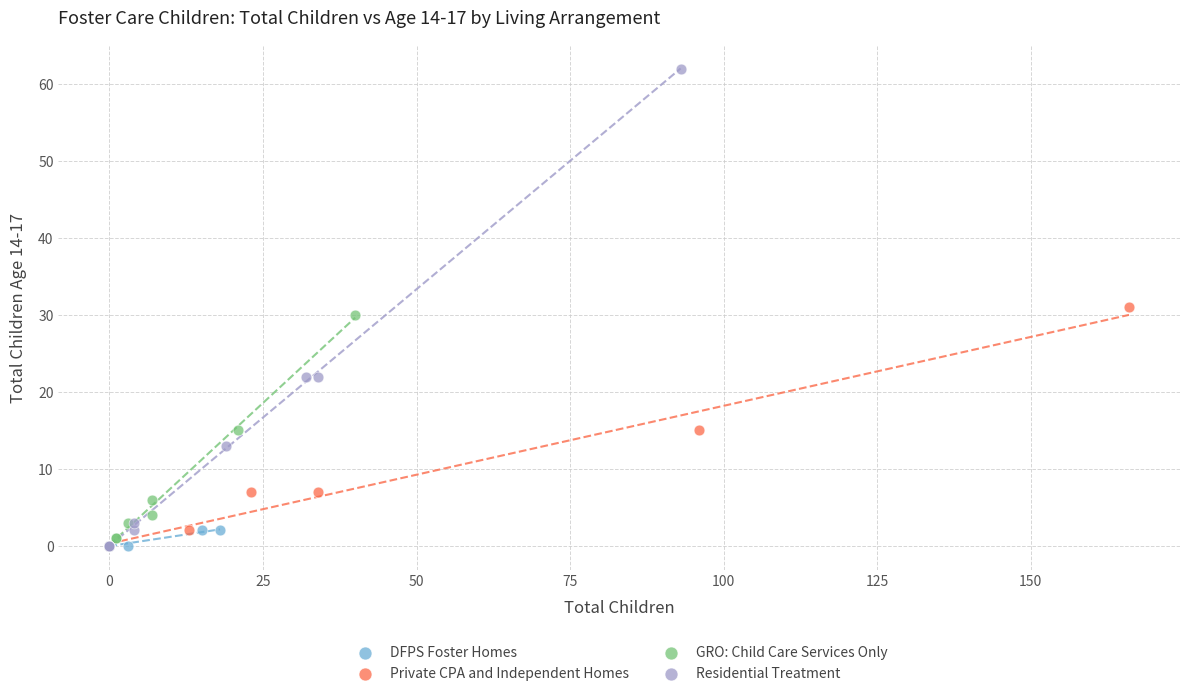

Which series contains the highest Y value?

Residential Treatment